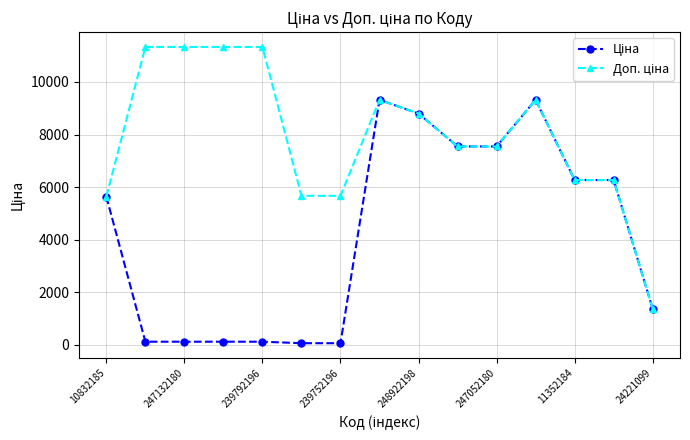

At how many categories does at least one series exceed 2896?

14